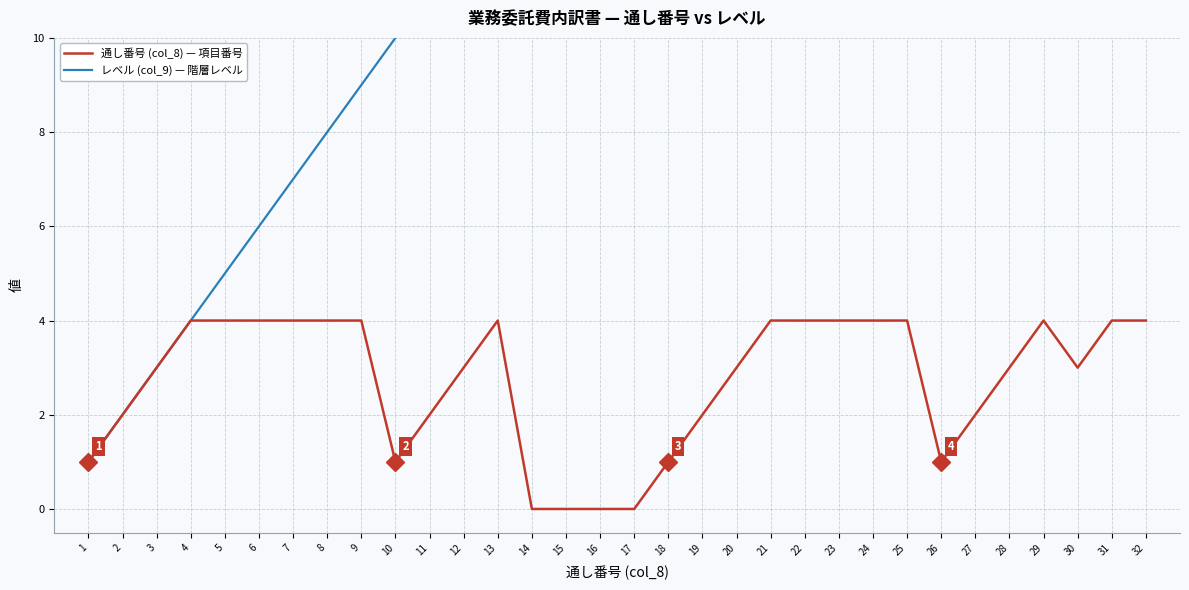

What is the difference between the 通し番号 (col_8) values at 17 and 28?

11